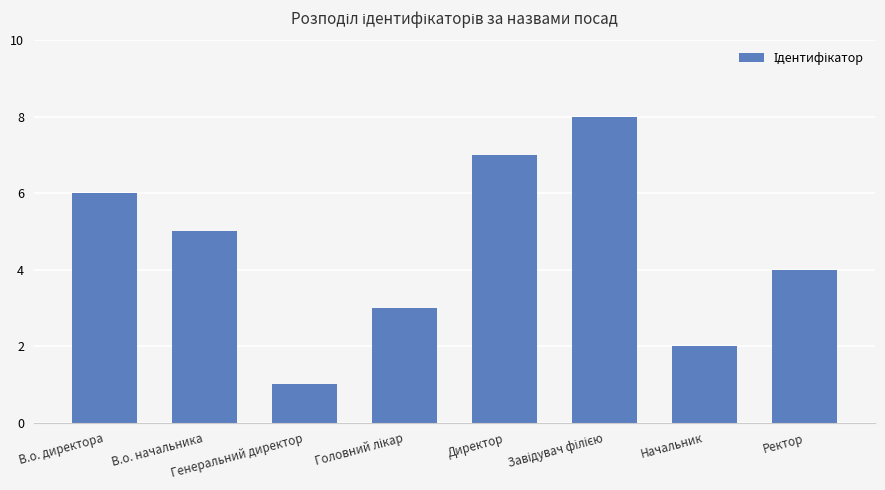

How many distinct data groups are displayed?

1